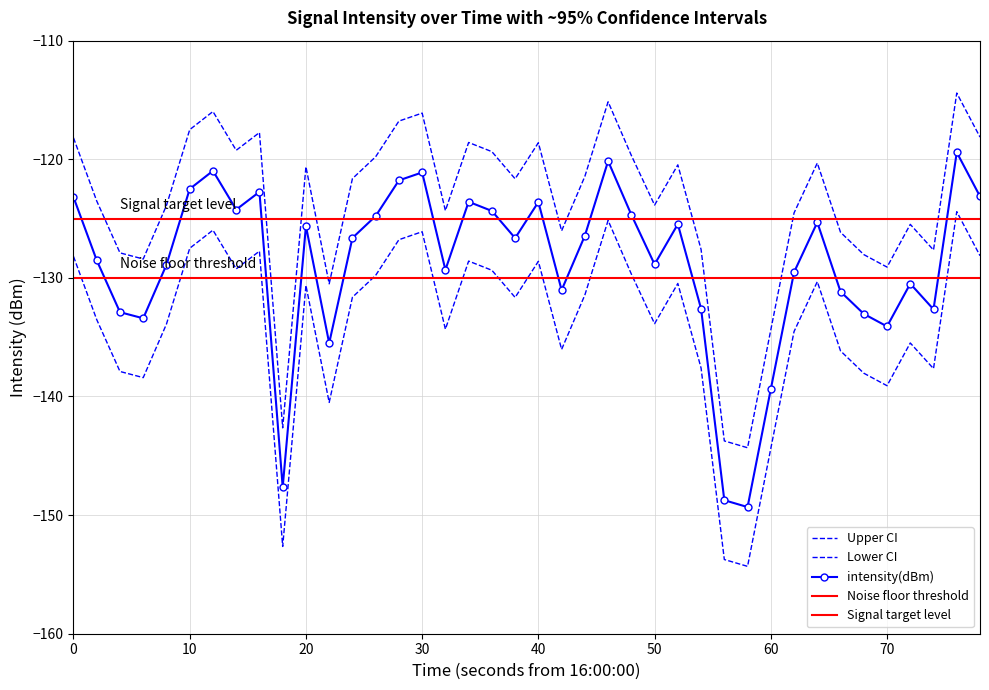

True or false: upper_ci has a value of -221.6 at 18.

False